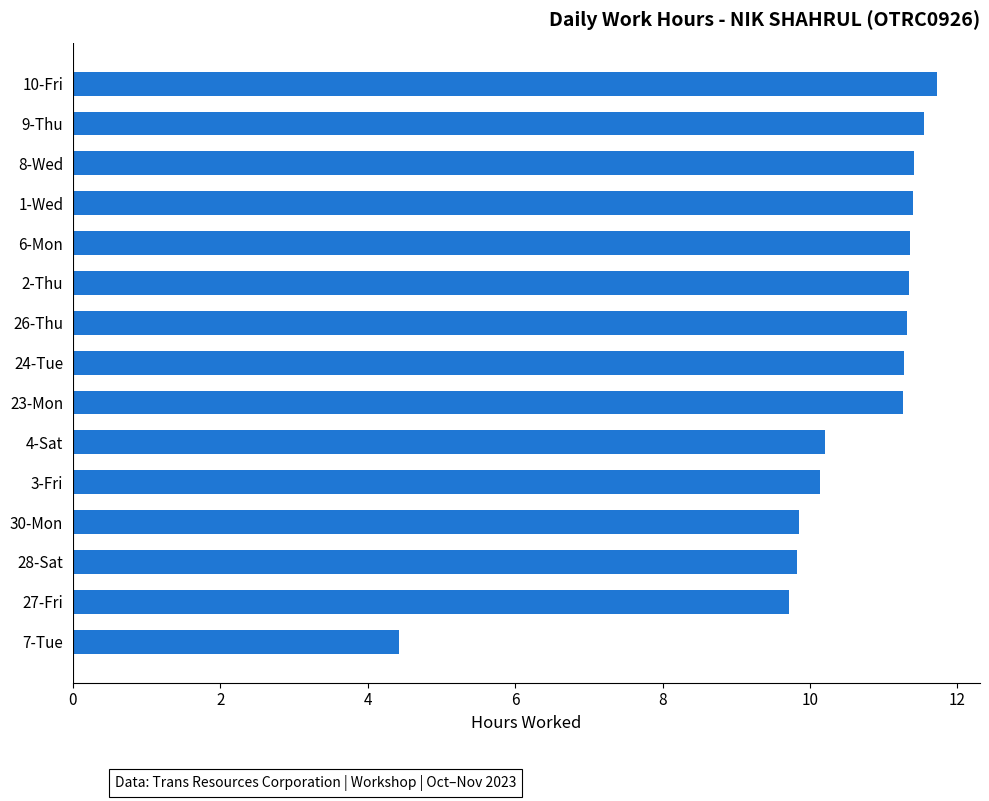

What is the average value?

10.5